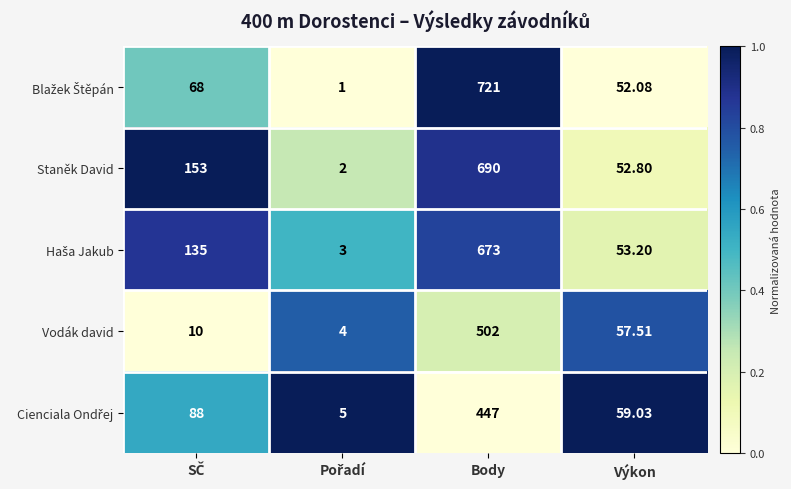

How many distinct data groups are displayed?

5